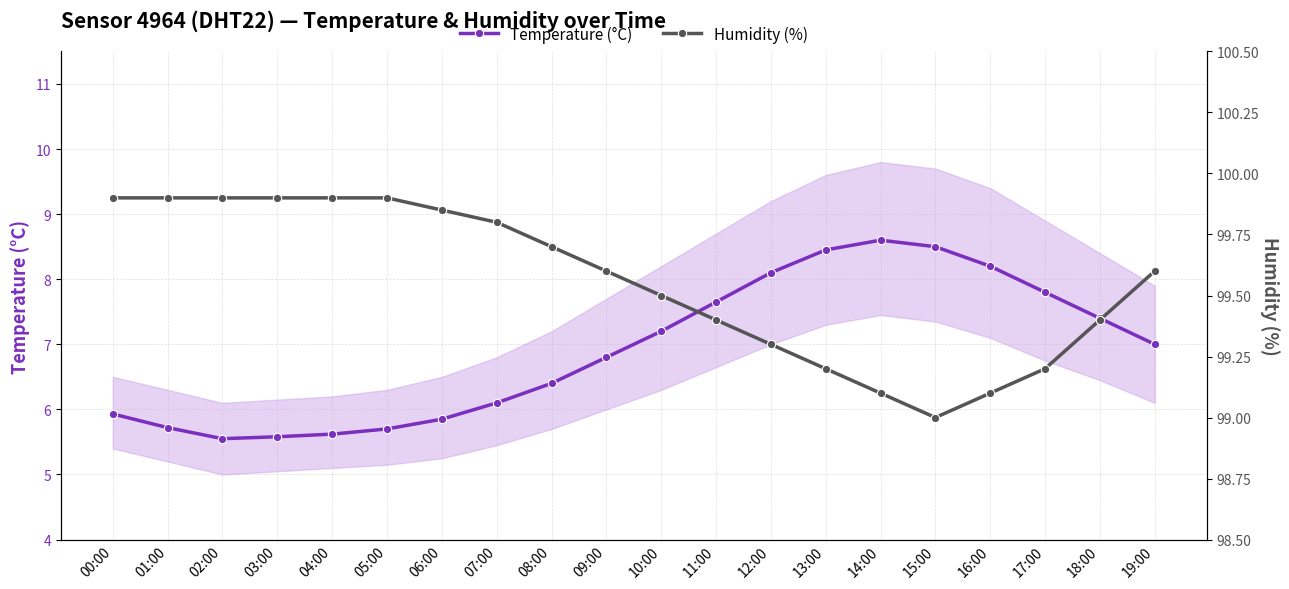

What value does the Temperature (°C) series have at 12:00?

8.1